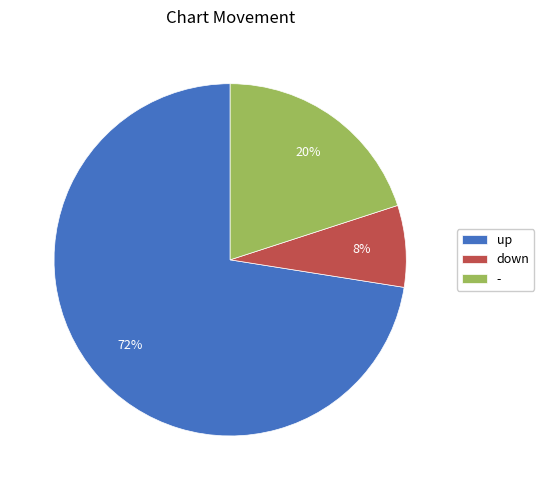

To the nearest percent, what is the combined percentage of up and down?

80%